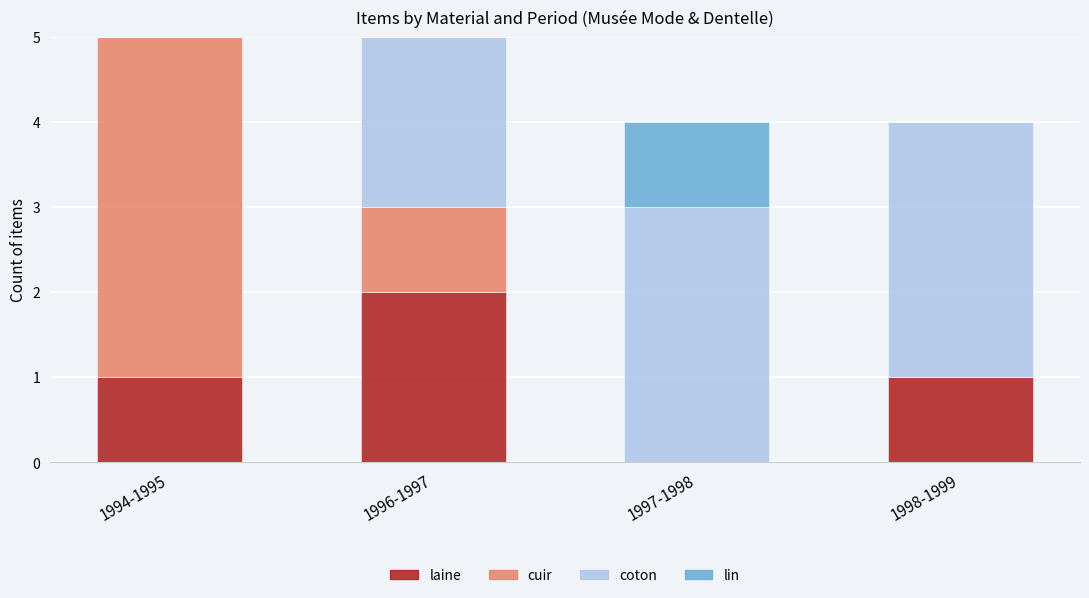

Which category has the highest value in the laine series?

1996-1997